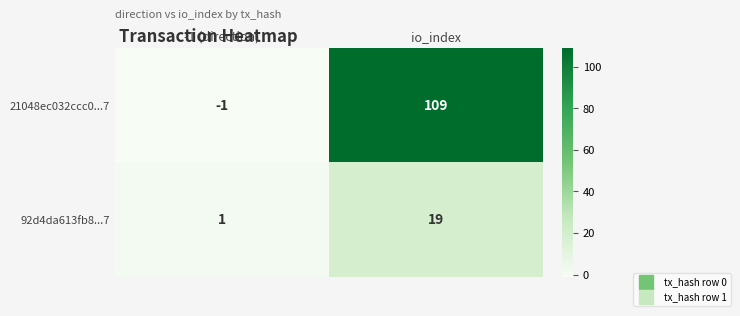

At which category does the chart reach its minimum across all series?

-1 (direction)